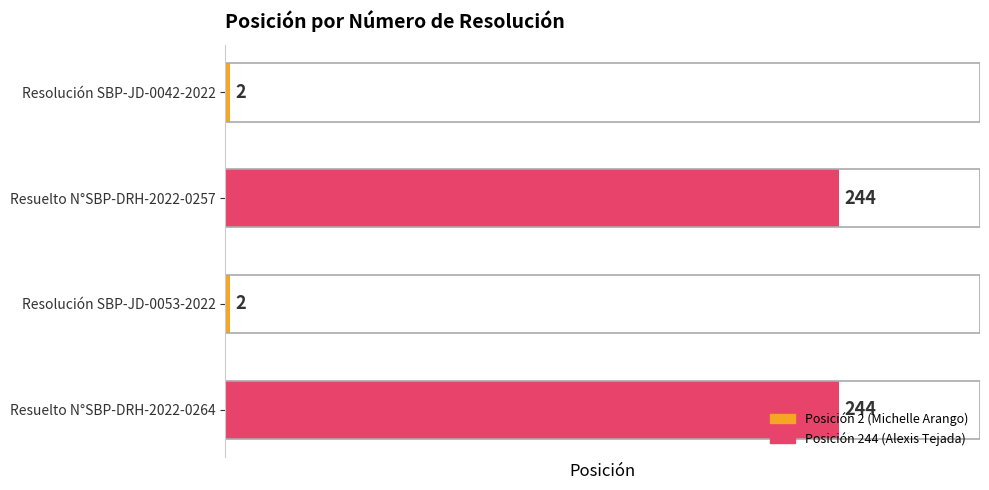

What is the minimum value shown in the chart?

2